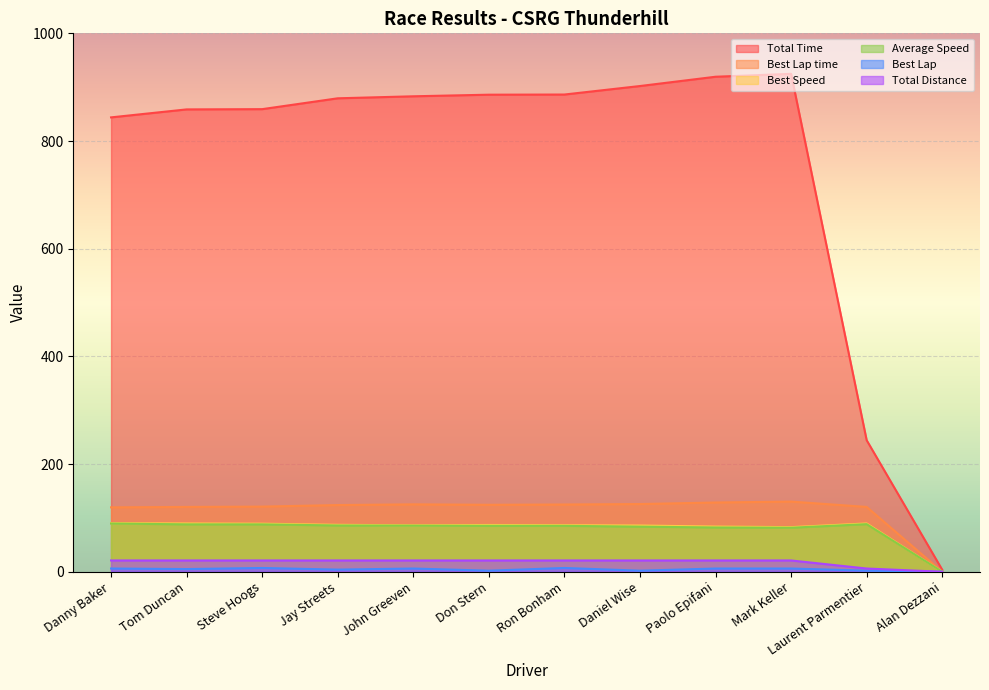

Which has a higher value, Don Stern or Danny Baker?

Don Stern